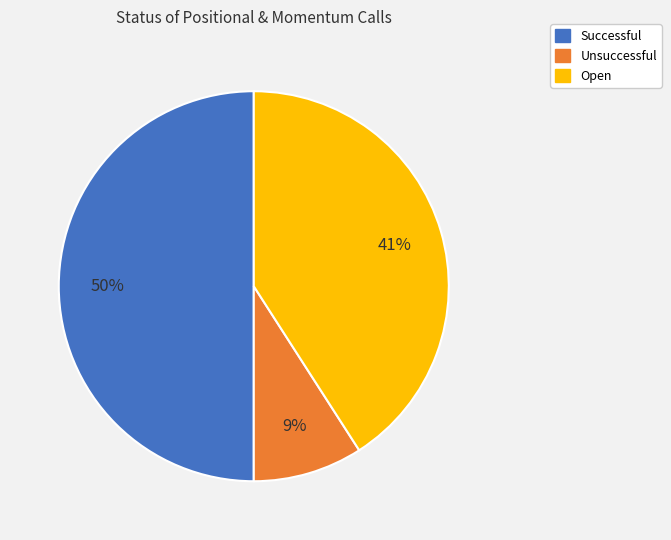

Between Successful and Open, which is larger?

Successful